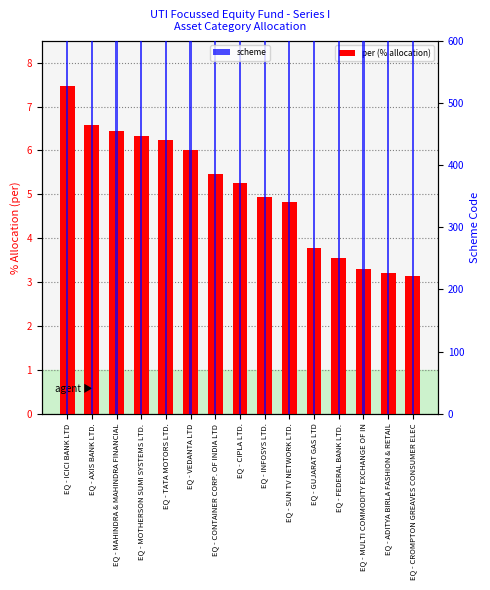

What position from the right is EQ - MOTHERSON SUMI SYSTEMS LTD.?

12